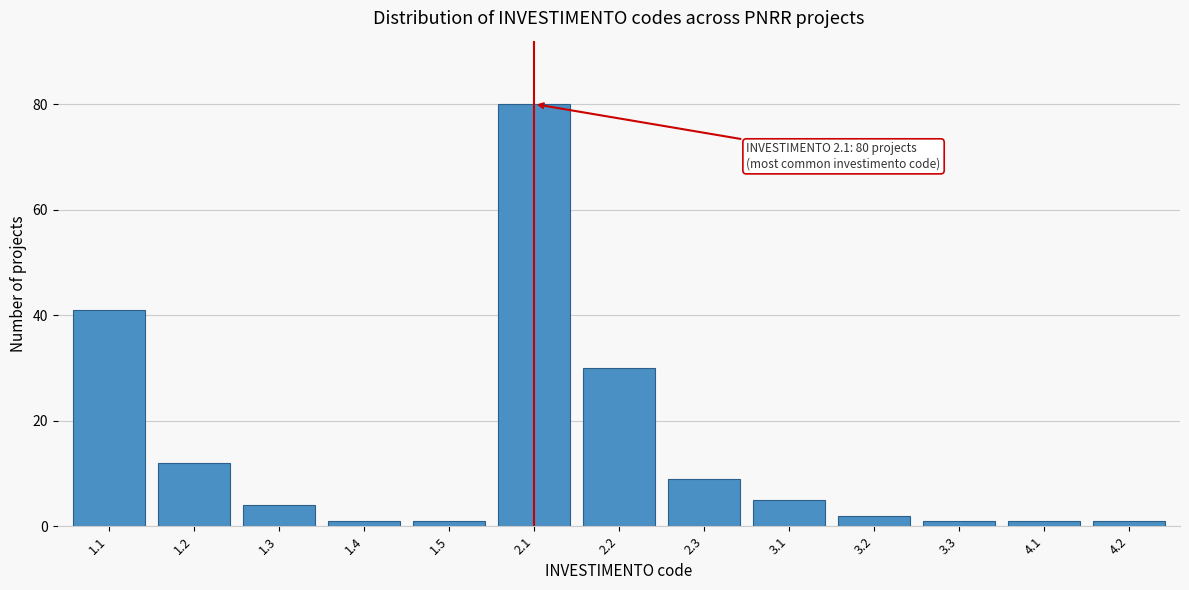

Reading left to right, list all the values displayed in this chart.

1.1=41	1.2=12	1.3=4	1.4=1	1.5=1	2.1=80	2.2=30	2.3=9	3.1=5	3.2=2	3.3=1	4.1=1	4.2=1